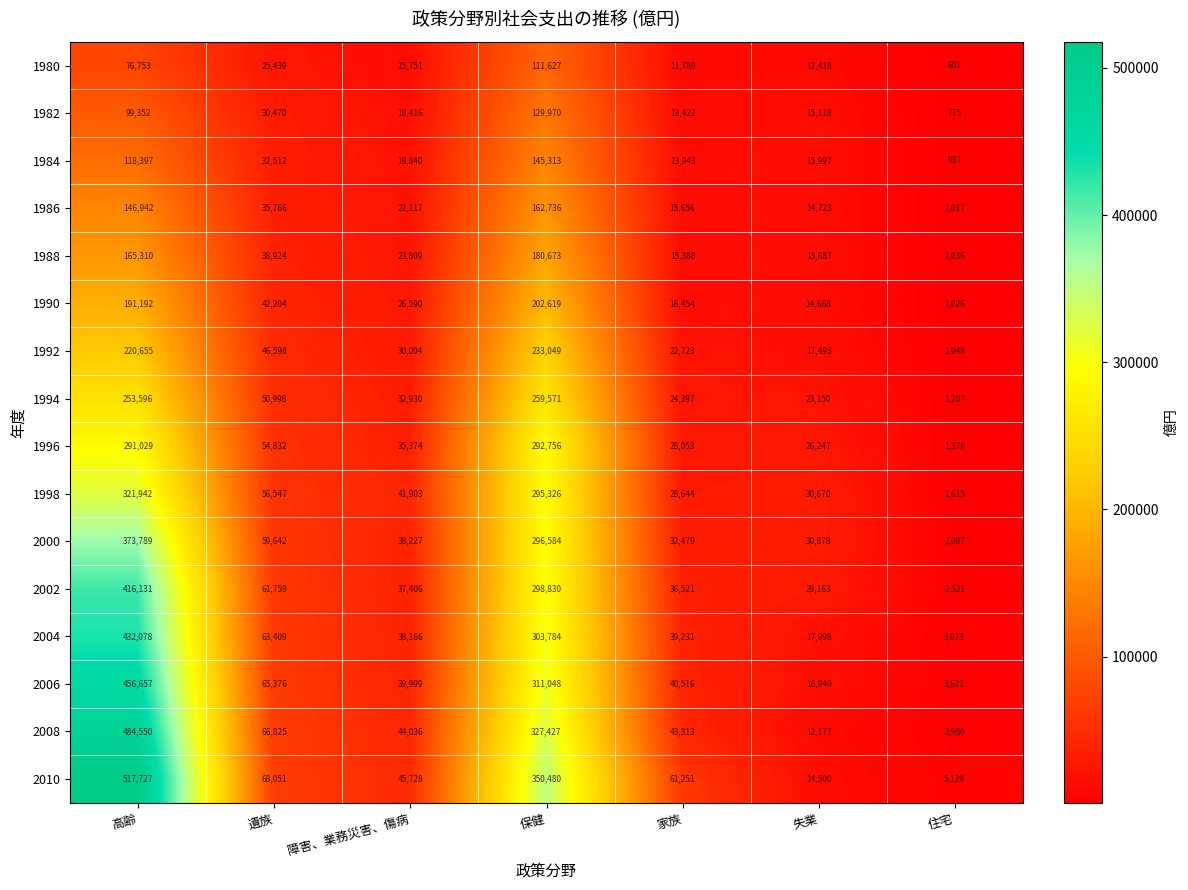

Which series has the largest total across all categories?

2010